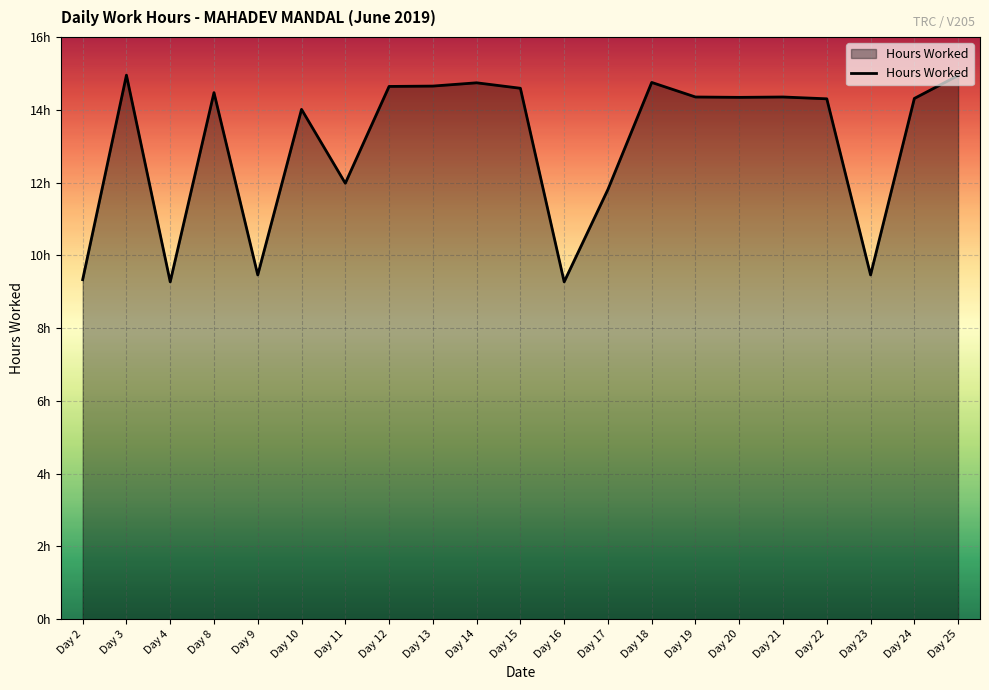

What is the change in value from Day 9 to Day 24?

+4.8